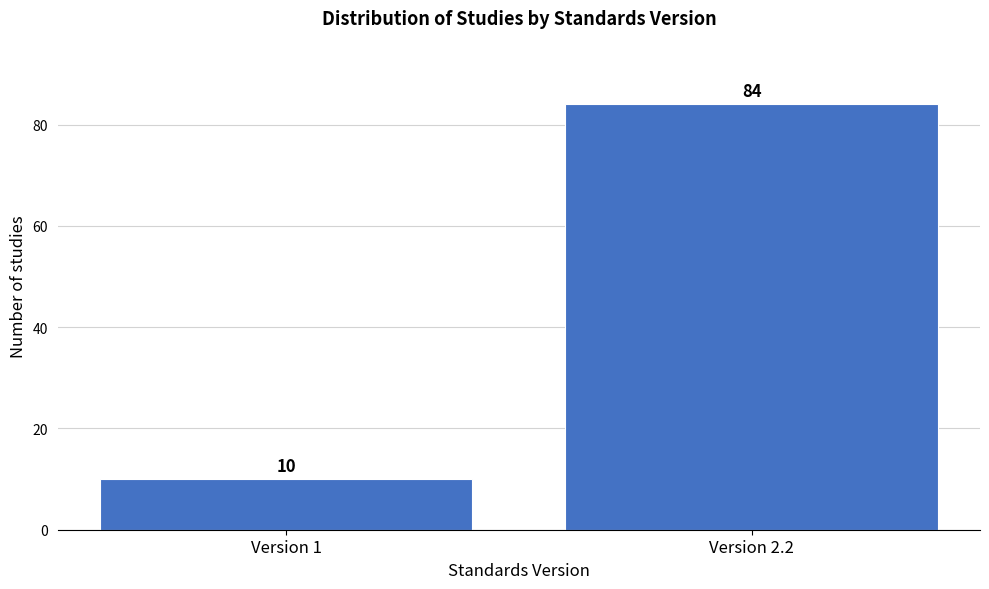

Reading left to right, list all the values displayed in this chart.

10	84